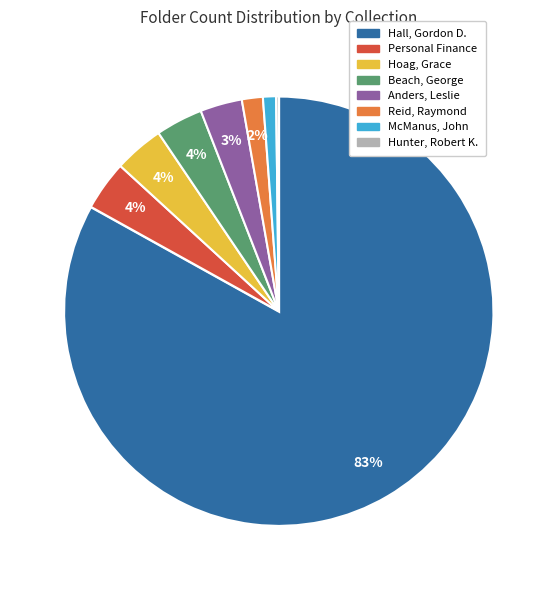

To the nearest percent, what is the average slice percentage?

12%